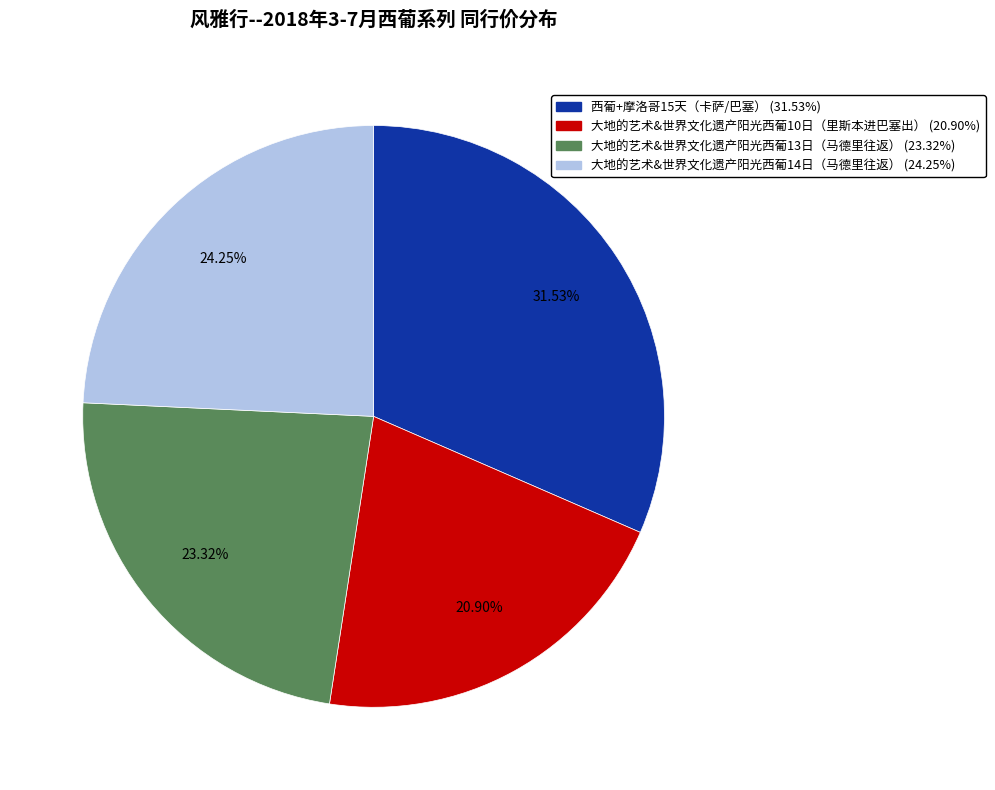

Between 大地的艺术&世界文化遗产阳光西葡13日（马德里往返） and 大地的艺术&世界文化遗产阳光西葡14日（马德里往返）, which is larger?

大地的艺术&世界文化遗产阳光西葡14日（马德里往返）